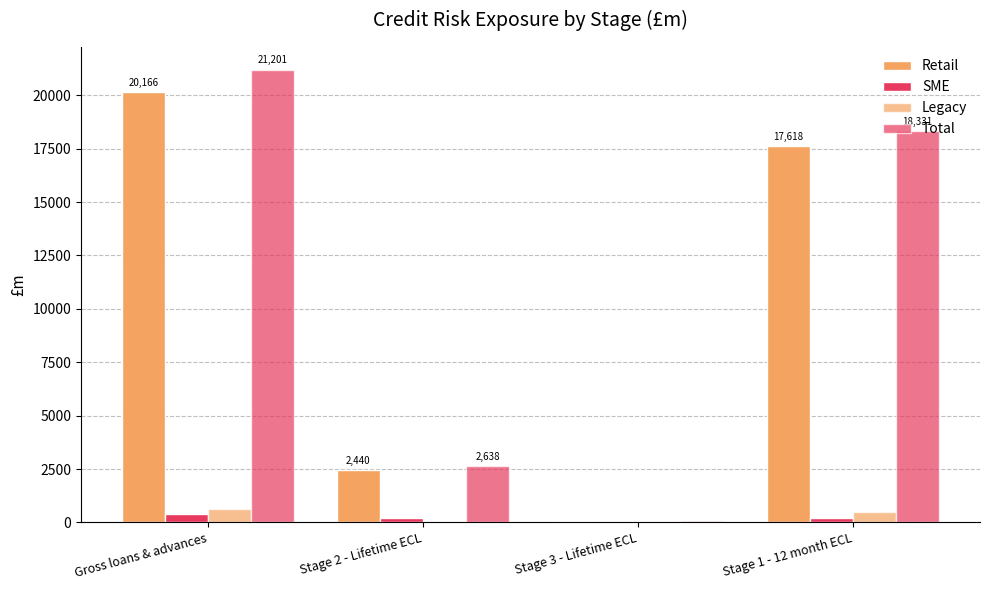

How many groups of bars are there?

4